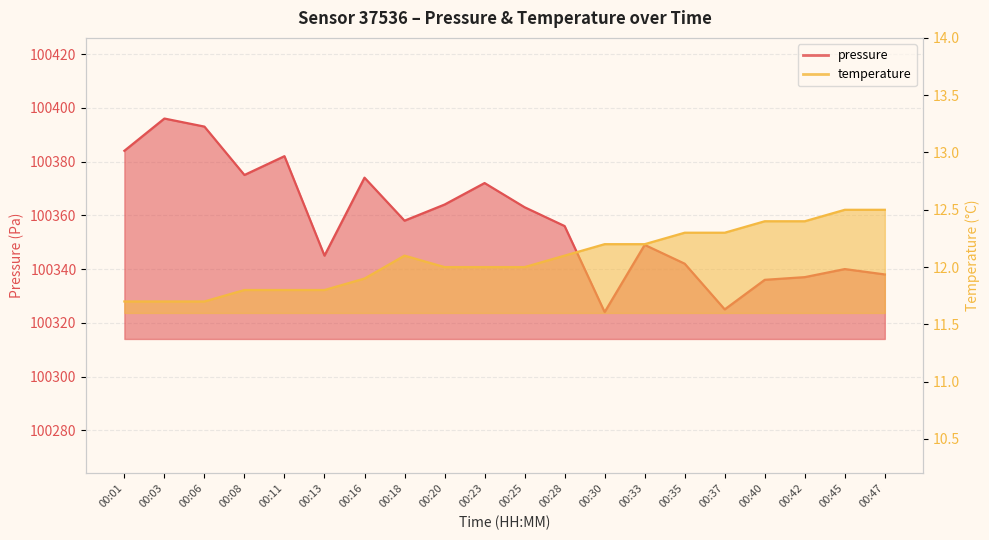

Rank the series by their average value, from lowest to highest.

temperature, pressure